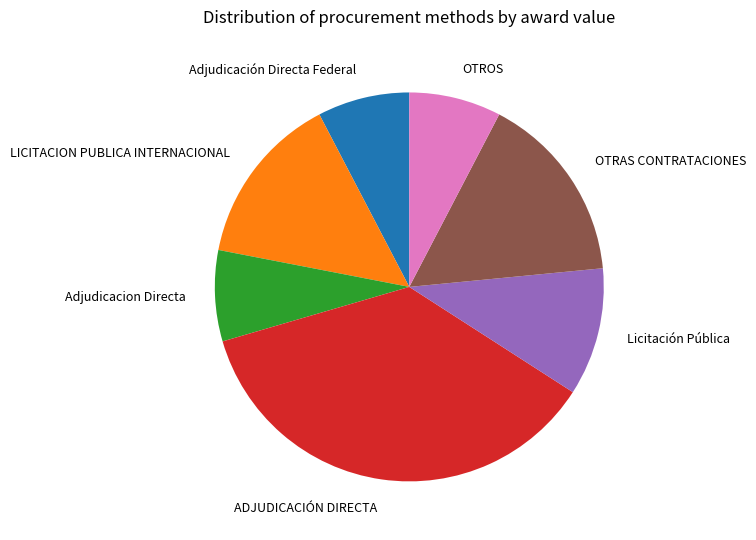

Which category has the biggest portion of the pie?

ADJUDICACIÓN DIRECTA